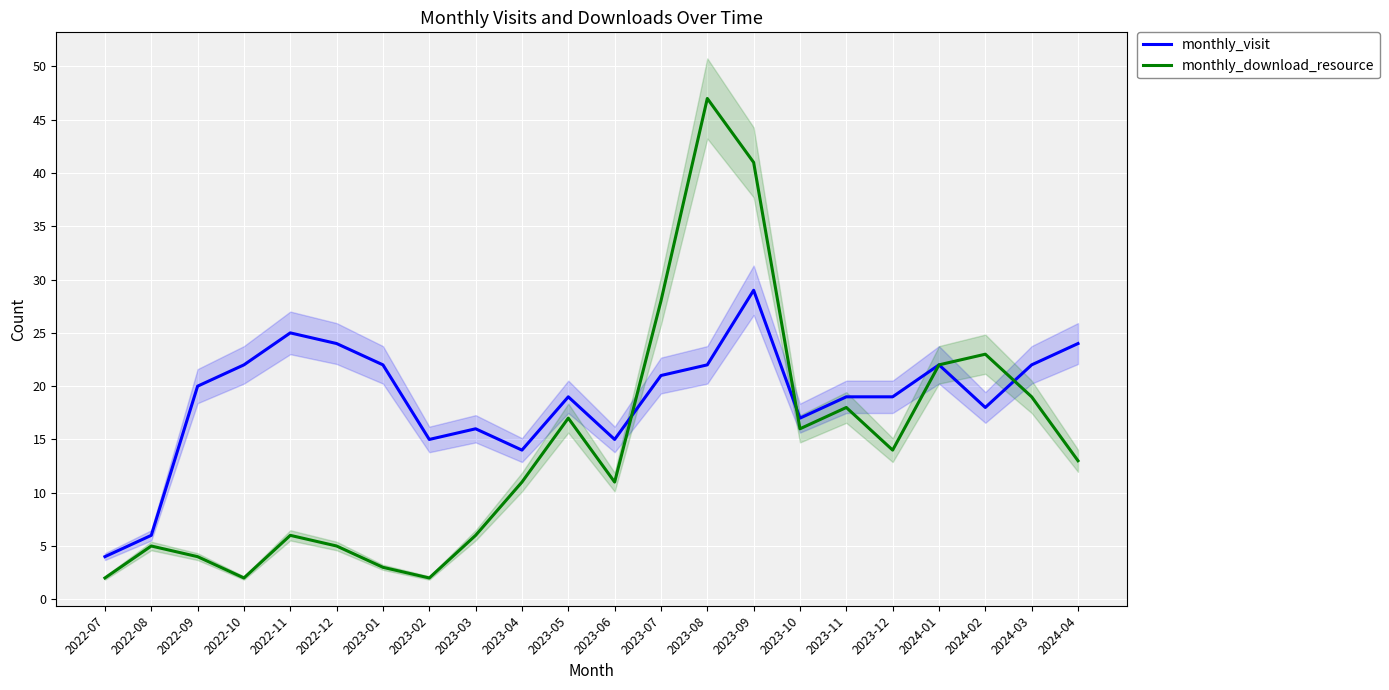

Which series has the widest spread of values?

monthly_download_resource